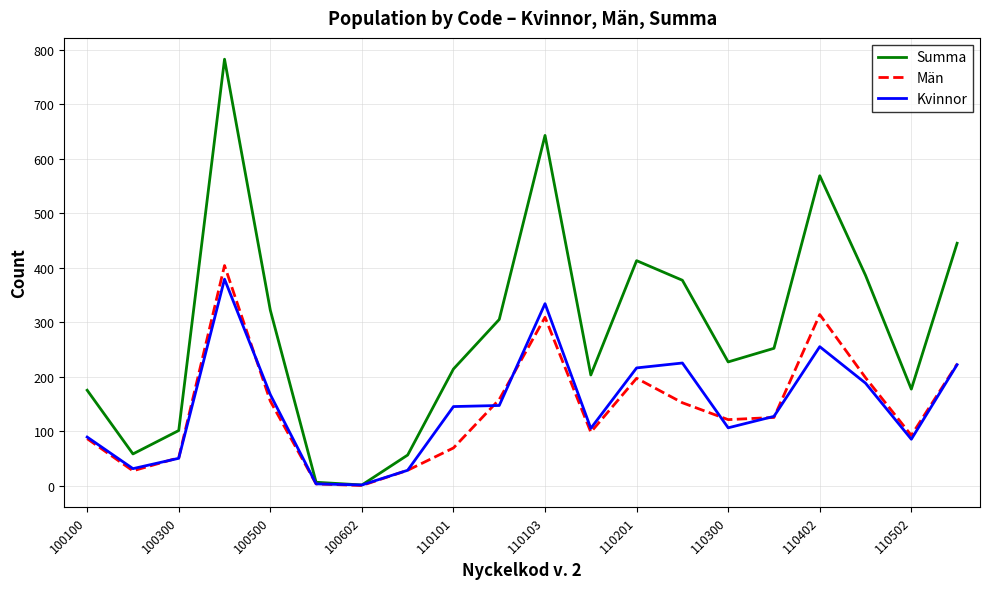

In Kvinnor, how many points are lower than both neighbors (excluding endpoints)?

5